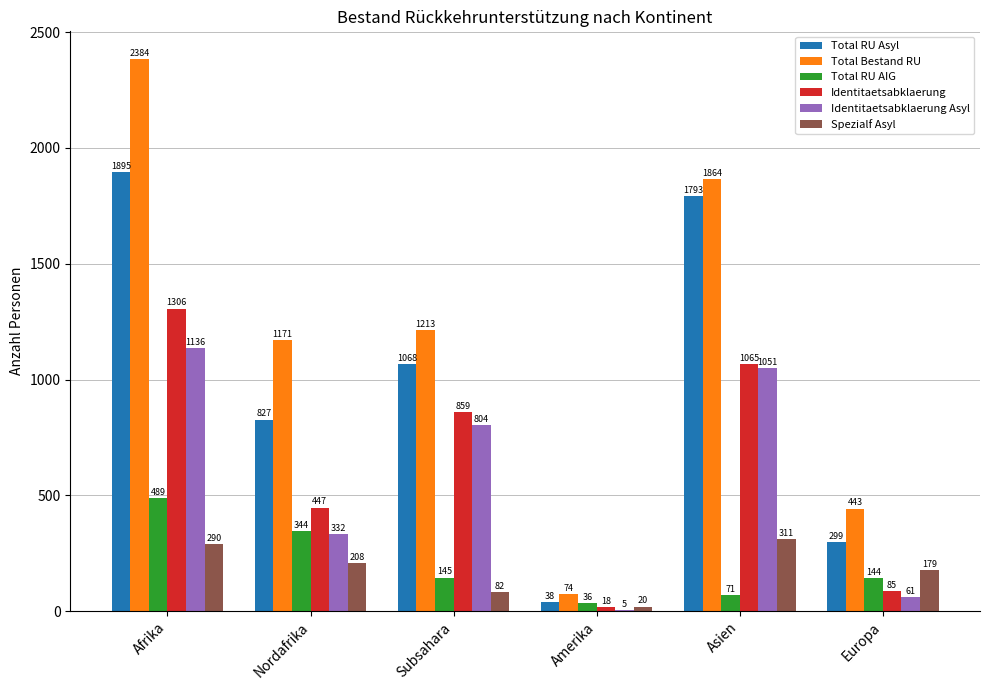

Is the value of Total RU Asyl at Amerika greater than the value of Identitaetsabklaerung at Europa?

No